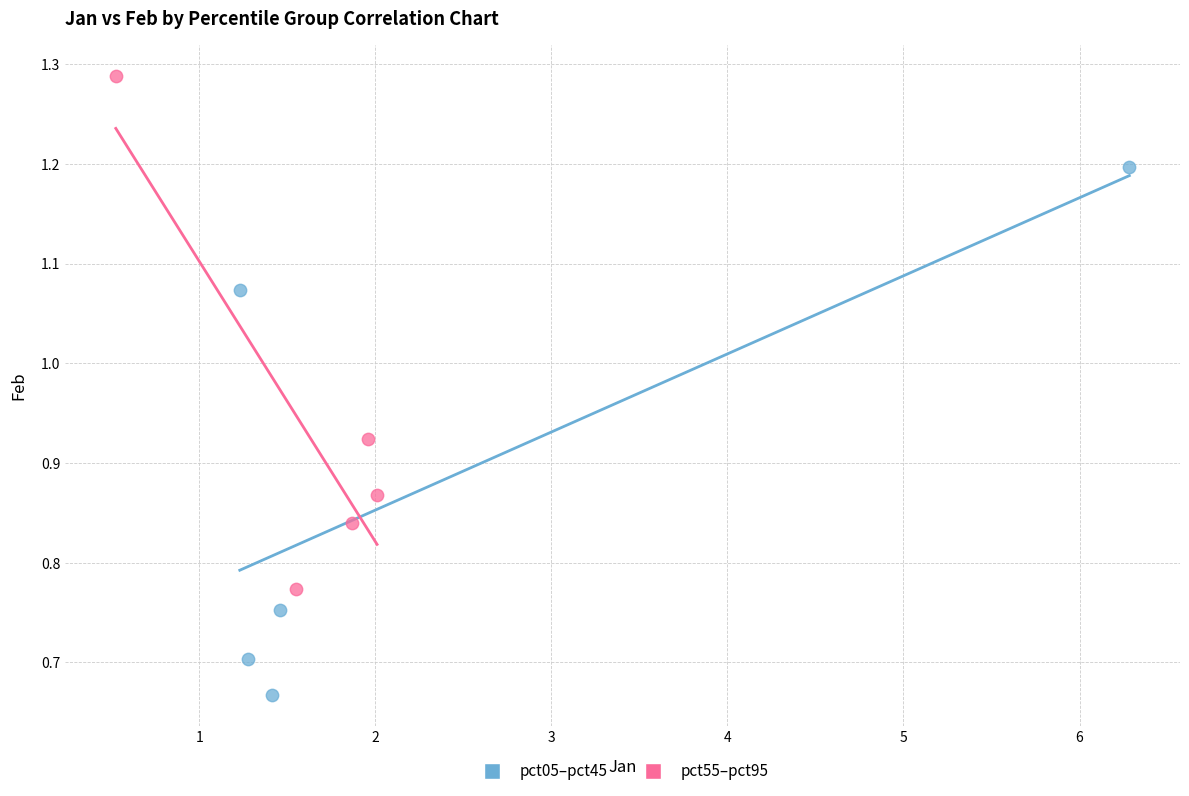

Which series has the largest Y range (max minus min)?

pct05–pct45